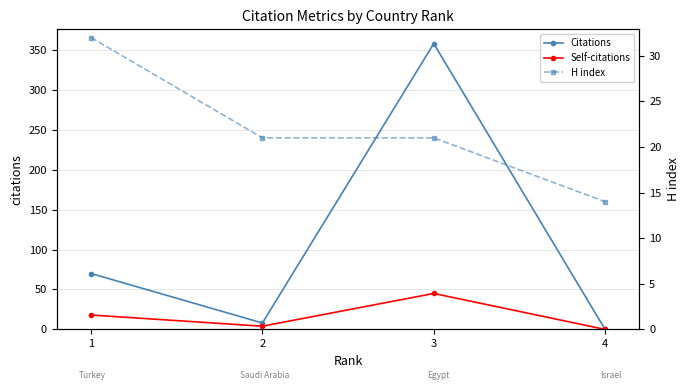

What is the value of the Self-citations point at the 3rd from the left?

45